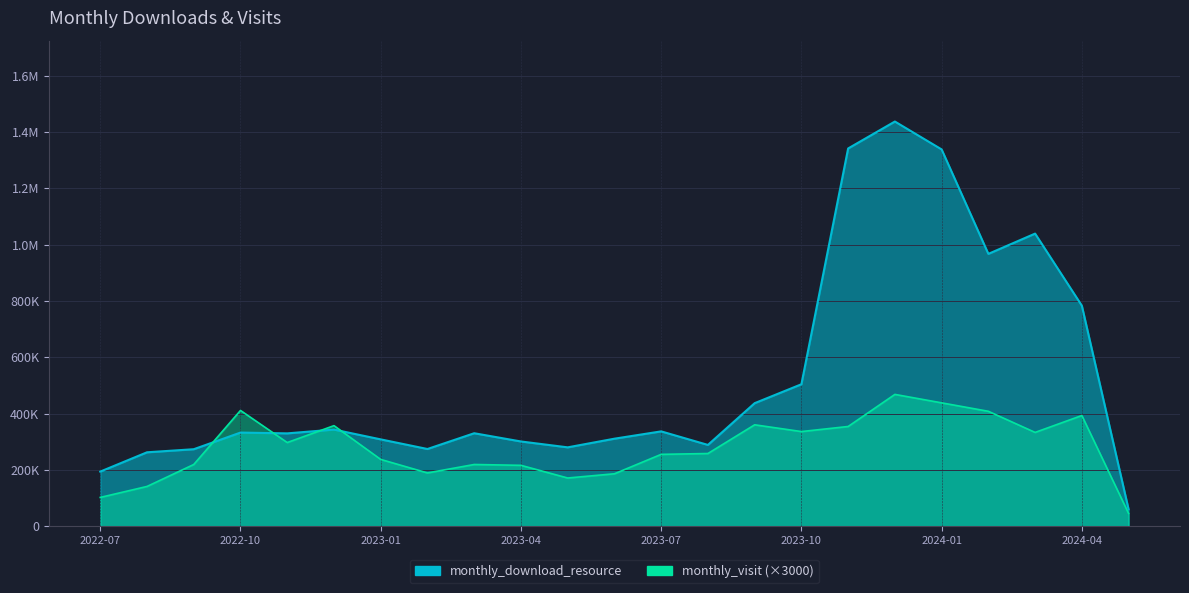

Where is the first local maximum for monthly_download_resource?

2022-10